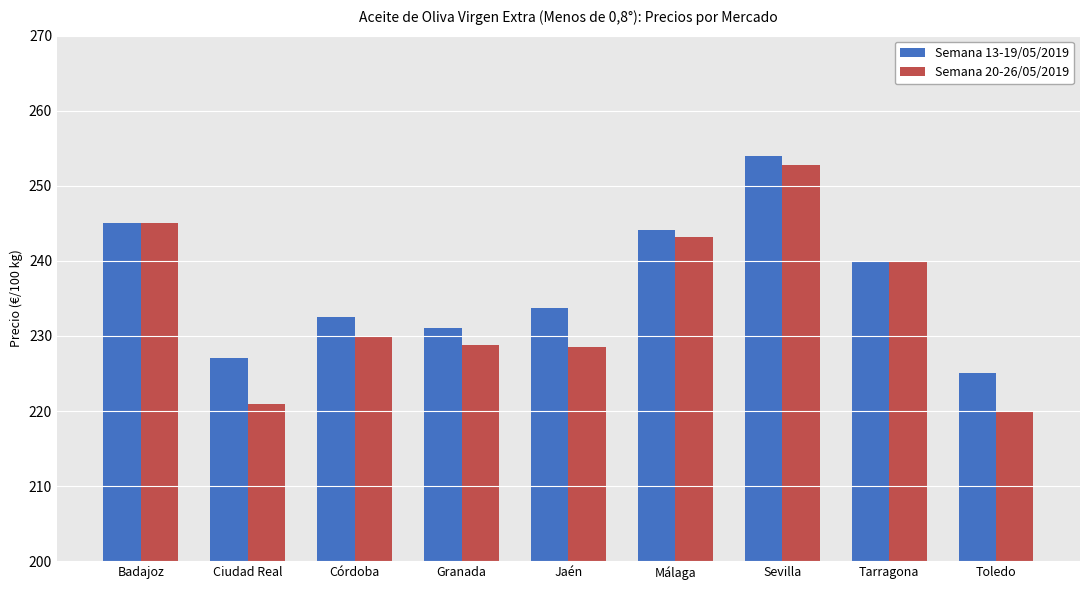

What are all the series names shown in the legend?

Semana 13-19/05/2019, Semana 20-26/05/2019